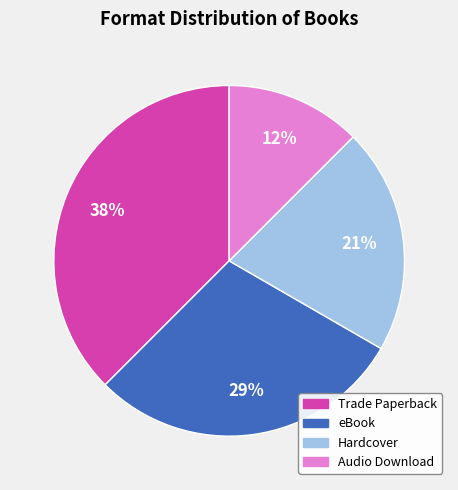

Which slice is the largest?

Trade Paperback